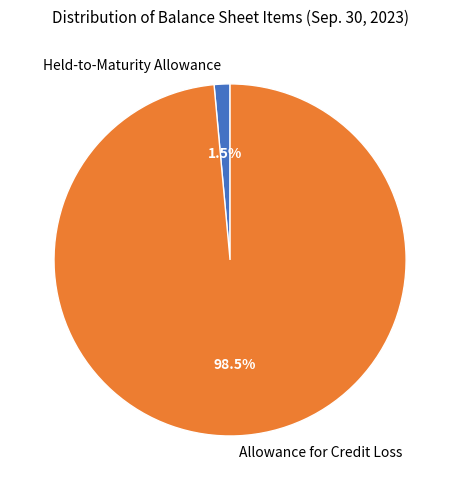

Count the number of slices in the pie.

2